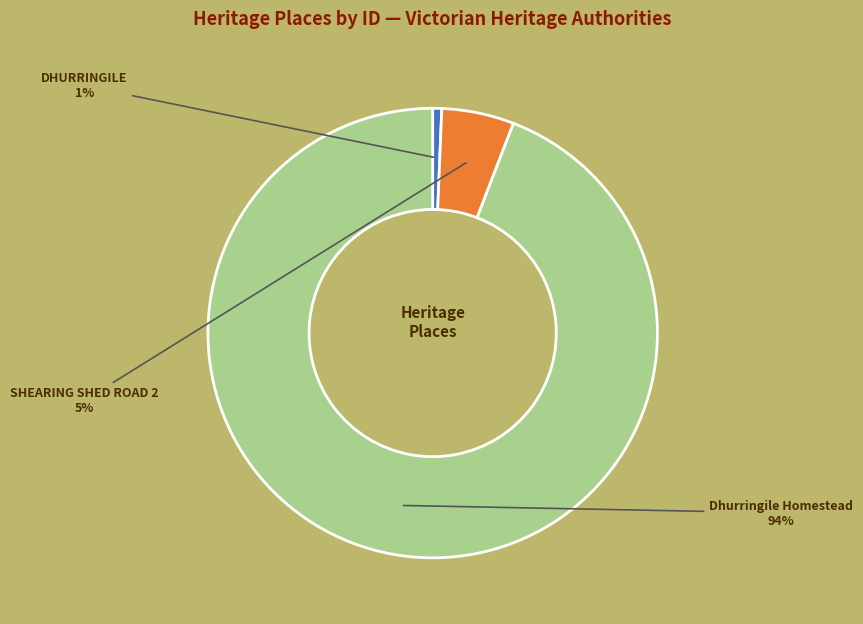

To the nearest percent, what is the difference between the DHURRINGILE and Dhurringile Homestead slice percentages?

93%